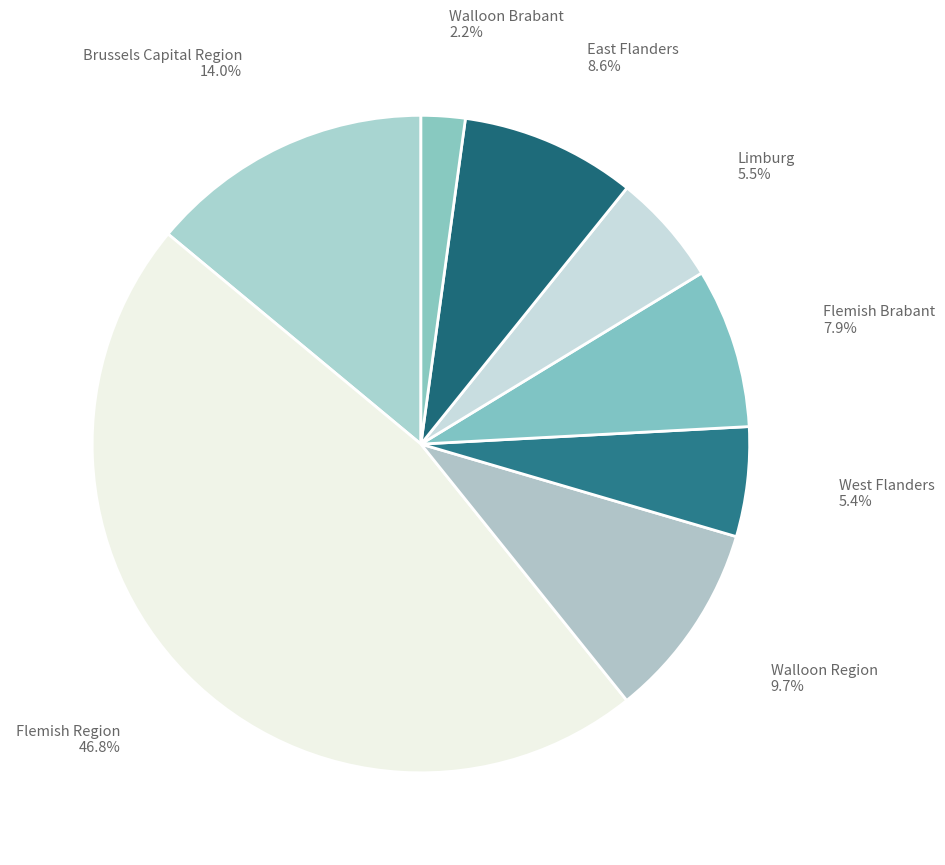

Between Walloon Brabant and Limburg, which is larger?

Limburg